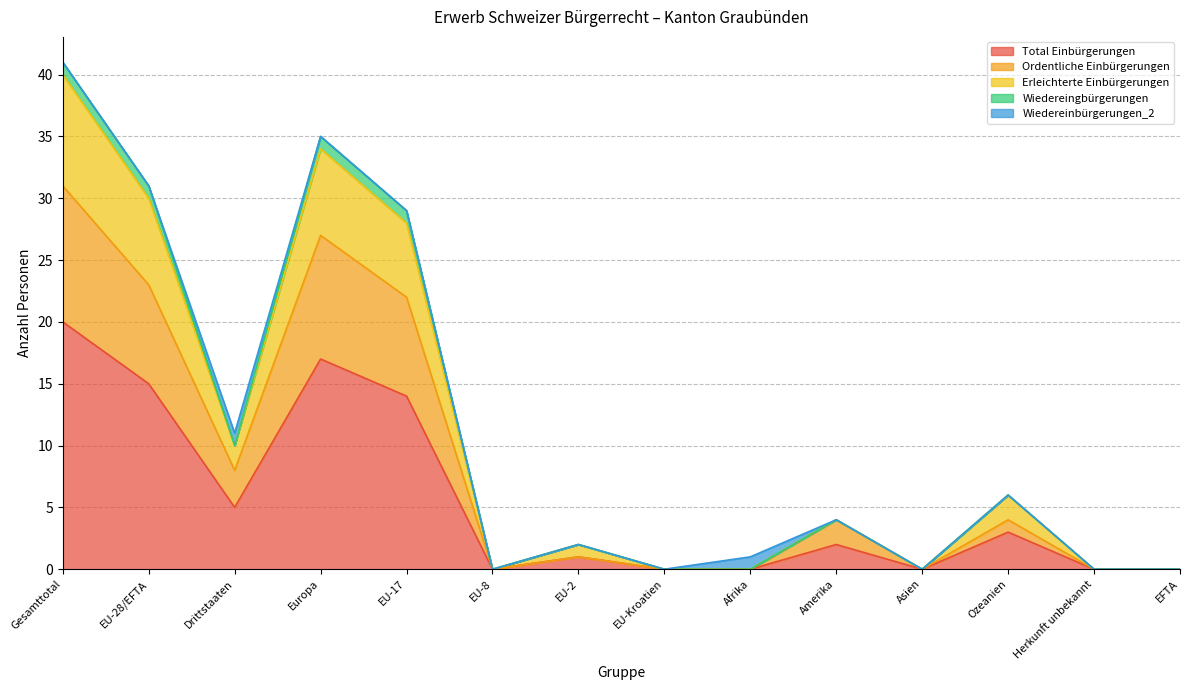

What is the spread (max minus min) of values at Amerika?

2